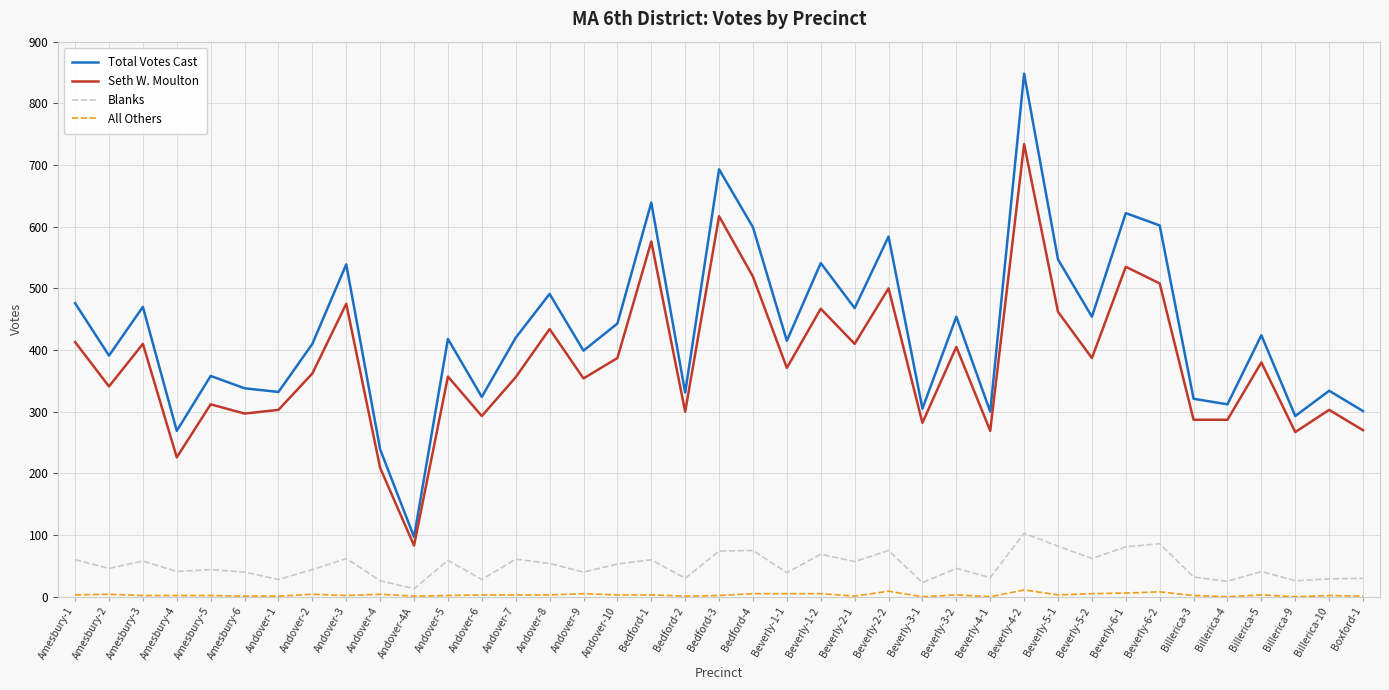

Where does the Seth W. Moulton series first go above 362?

Amesbury-1